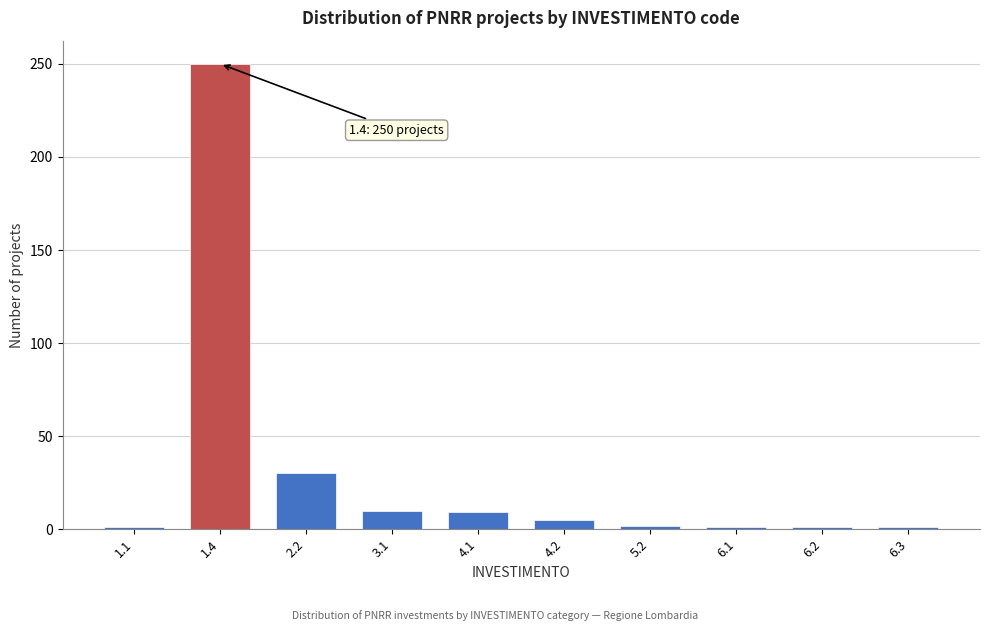

What is the maximum value shown in the chart?

250